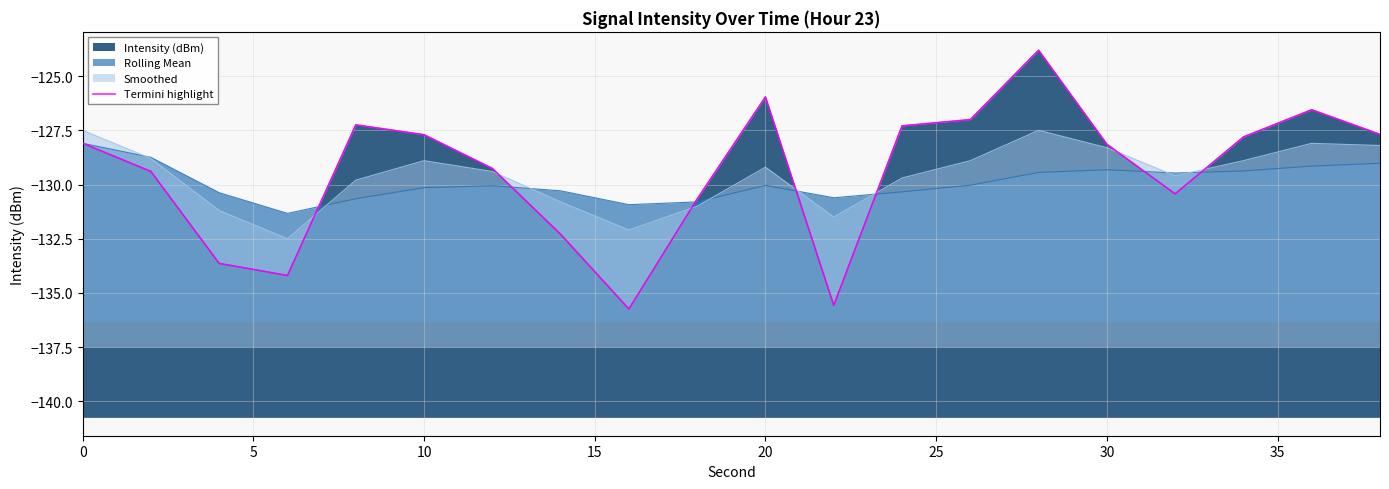

True or false: the data shows -52.3 at 13.

False